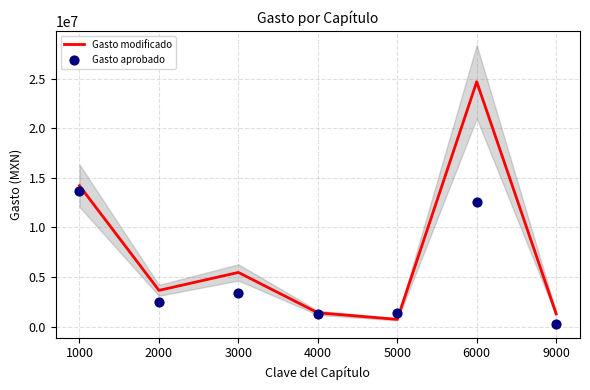

At which category is the sum across all series the highest?

6000